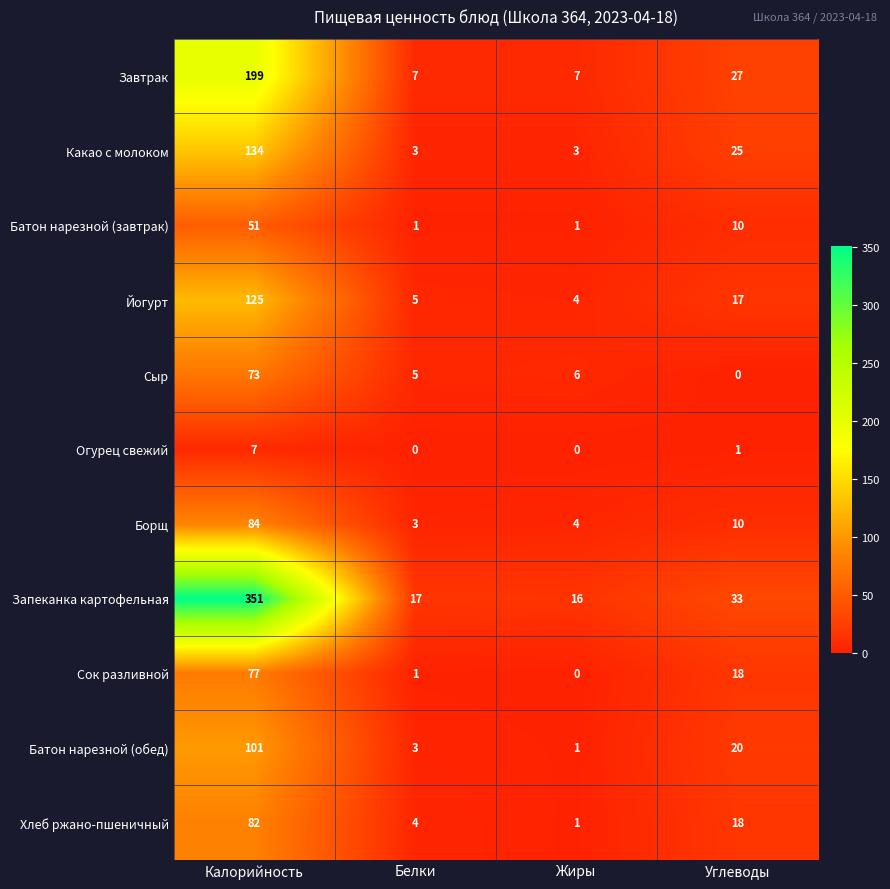

Where is Батон нарезной (завтрак) nearest to the value 26?

Углеводы